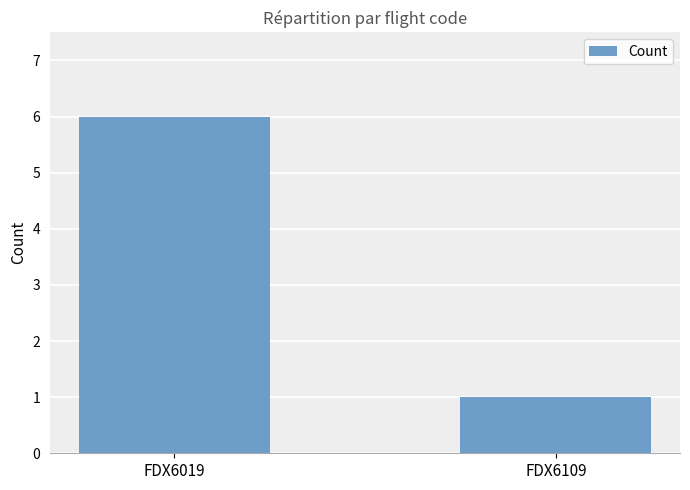

How many bars are there in total?

2